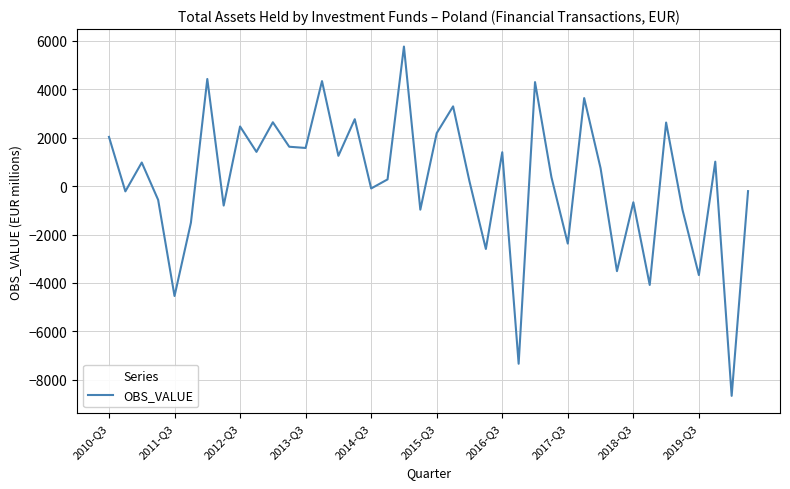

What is the difference between the maximum and minimum values?

14438.0